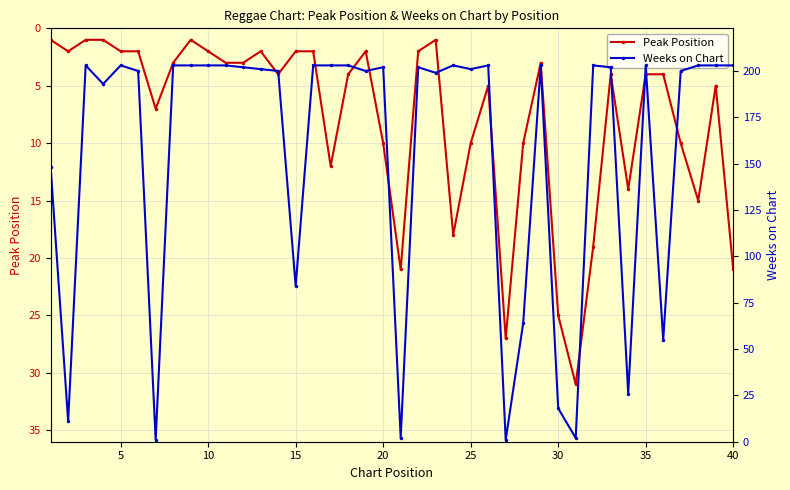

Which series has the widest spread of values?

Weeks on Chart